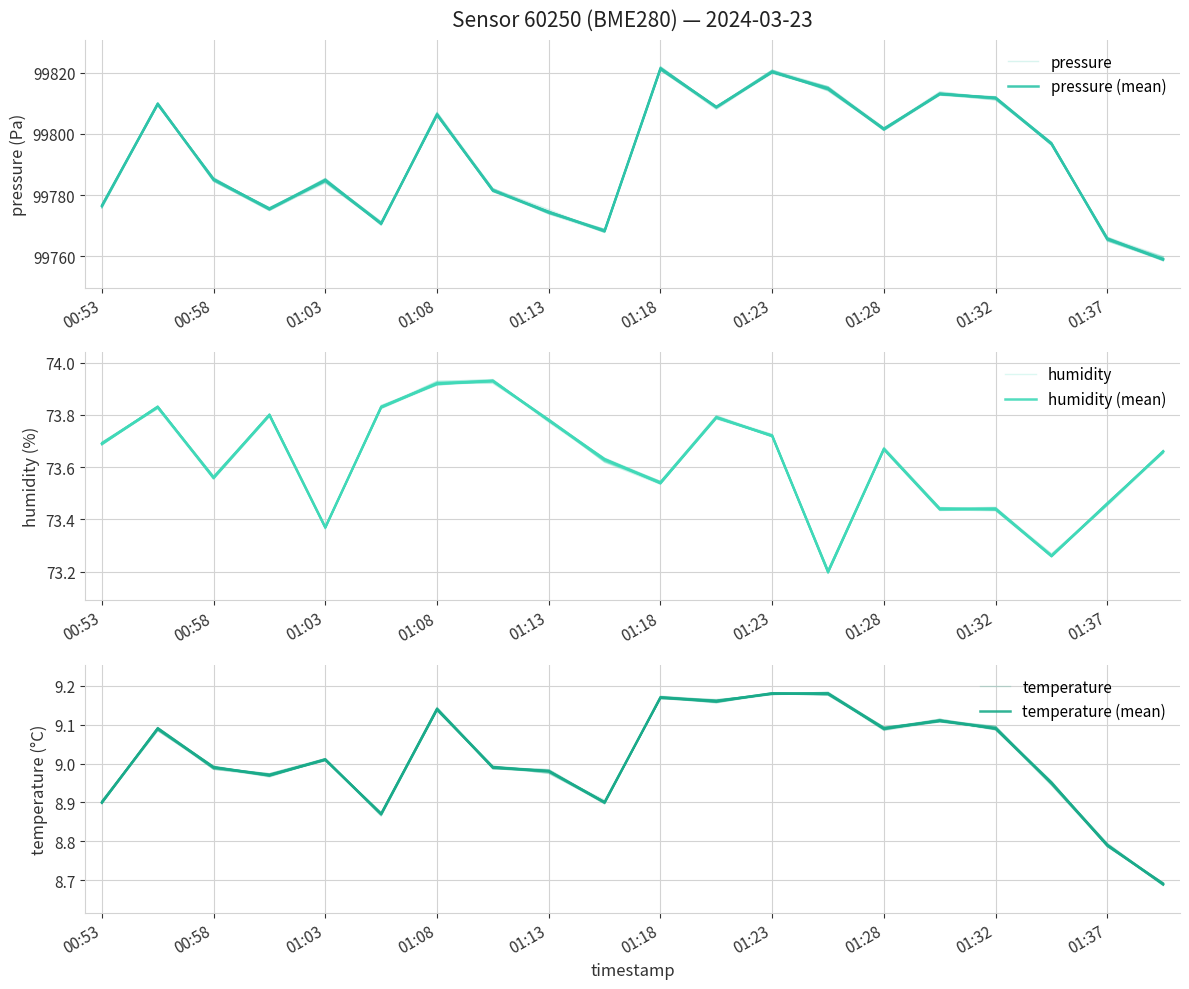

Where is temperature nearest to the value 8?

19